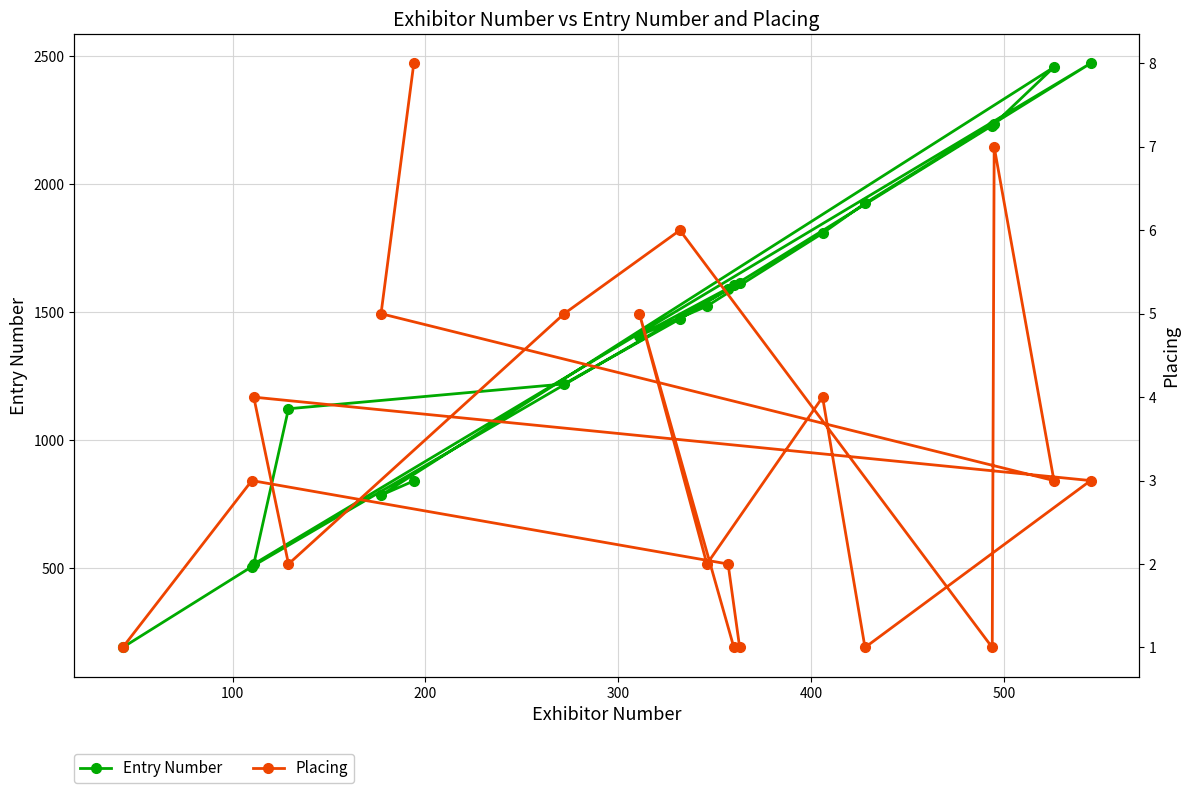

What is the lowest value of the Entry Number series?

190